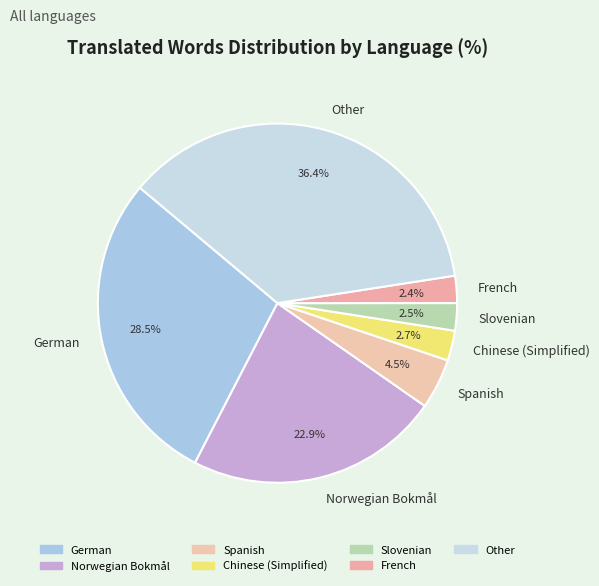

Which category has the biggest portion of the pie?

Other